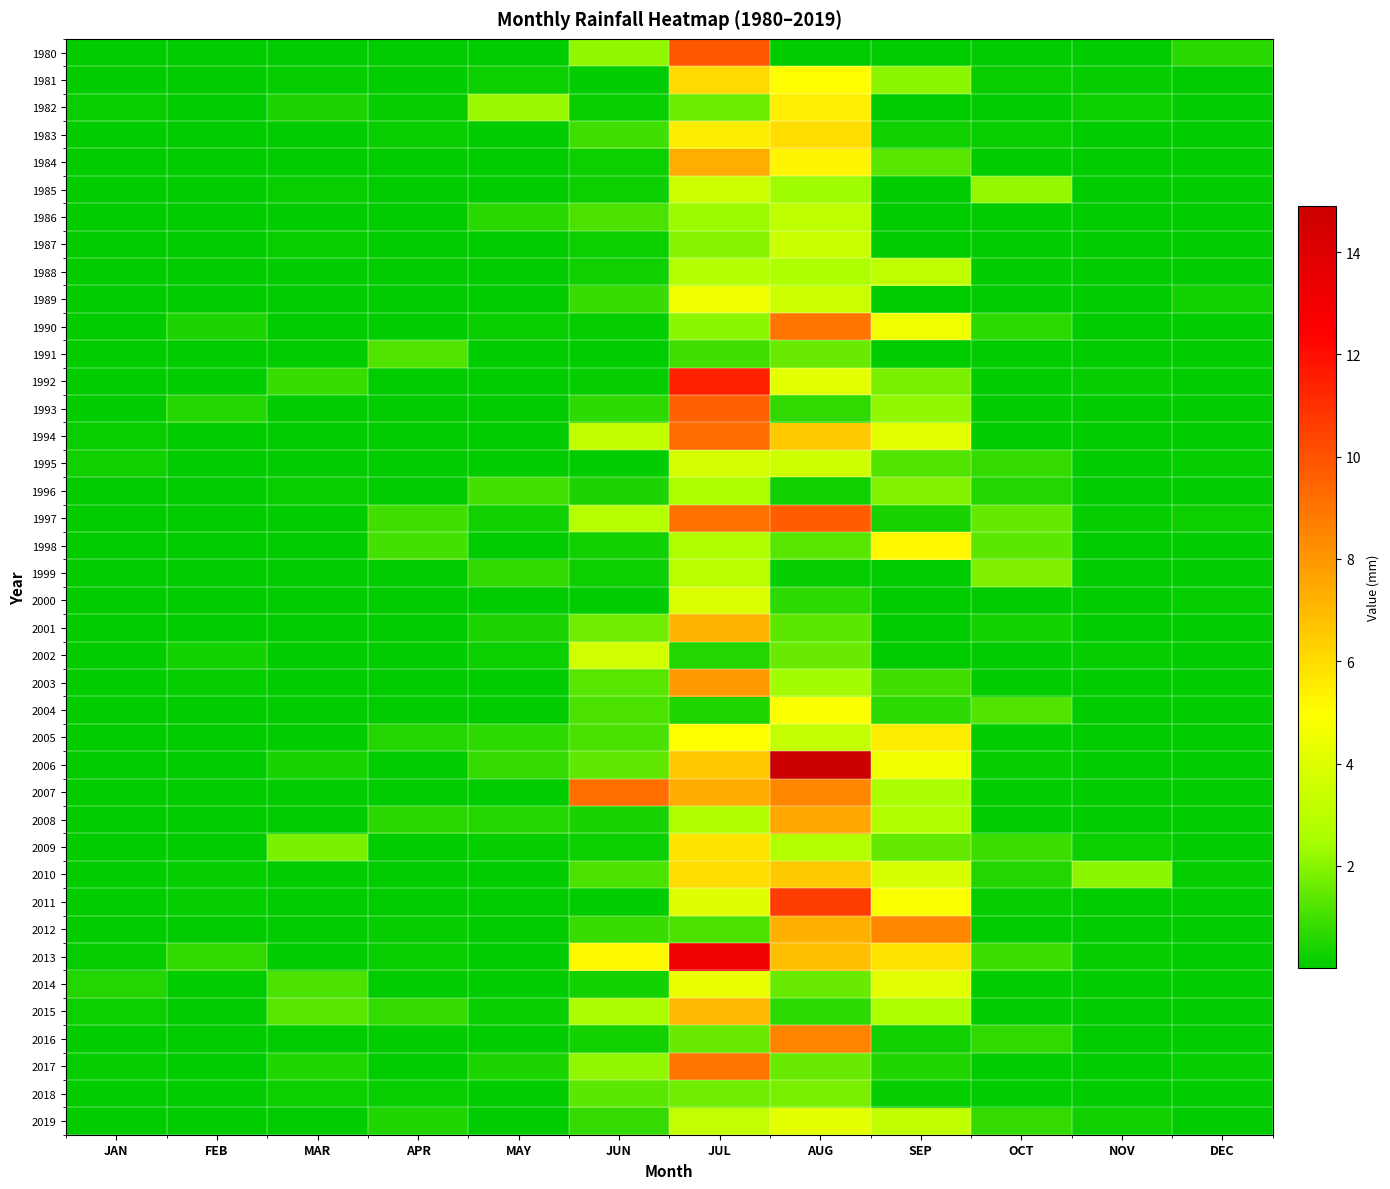

Reading left to right, extract all data points from this chart.

1980: JAN=0.0	FEB=0.0	MAR=0.0	APR=0.0	MAY=0.0	JUN=2.2	JUL=9.8	AUG=0.0	SEP=0.1	OCT=0.0	NOV=0.0	DEC=0.6
1981: JAN=0.1	FEB=0.0	MAR=0.1	APR=0.0	MAY=0.2	JUN=0.0	JUL=6.1	AUG=5.0	SEP=2.1	OCT=0.1	NOV=0.1	DEC=0.0
1982: JAN=0.1	FEB=0.1	MAR=0.4	APR=0.1	MAY=2.2	JUN=0.1	JUL=1.6	AUG=5.4	SEP=0.0	OCT=0.0	NOV=0.2	DEC=0.1
1983: JAN=0.0	FEB=0.0	MAR=0.0	APR=0.2	MAY=0.0	JUN=1.0	JUL=5.5	AUG=6.0	SEP=0.3	OCT=0.2	NOV=0.0	DEC=0.0
1984: JAN=0.0	FEB=0.0	MAR=0.0	APR=0.0	MAY=0.0	JUN=0.2	JUL=7.4	AUG=5.3	SEP=1.3	OCT=0.0	NOV=0.0	DEC=0.0
1985: JAN=0.0	FEB=0.0	MAR=0.2	APR=0.0	MAY=0.0	JUN=0.2	JUL=3.5	AUG=2.4	SEP=0.0	OCT=2.2	NOV=0.0	DEC=0.0
1986: JAN=0.0	FEB=0.0	MAR=0.0	APR=0.0	MAY=0.6	JUN=1.1	JUL=2.3	AUG=3.1	SEP=0.0	OCT=0.0	NOV=0.0	DEC=0.0
1987: JAN=0.0	FEB=0.0	MAR=0.1	APR=0.0	MAY=0.0	JUN=0.2	JUL=2.0	AUG=3.4	SEP=0.0	OCT=0.0	NOV=0.0	DEC=0.1
1988: JAN=0.0	FEB=0.0	MAR=0.0	APR=0.0	MAY=0.0	JUN=0.3	JUL=2.8	AUG=2.7	SEP=3.1	OCT=0.0	NOV=0.0	DEC=0.0
1989: JAN=0.0	FEB=0.0	MAR=0.0	APR=0.0	MAY=0.0	JUN=0.8	JUL=4.6	AUG=3.5	SEP=0.0	OCT=0.0	NOV=0.0	DEC=0.3
1990: JAN=0.0	FEB=0.4	MAR=0.0	APR=0.0	MAY=0.1	JUN=0.1	JUL=2.1	AUG=9.0	SEP=4.5	OCT=0.7	NOV=0.0	DEC=0.0
1991: JAN=0.0	FEB=0.0	MAR=0.0	APR=1.2	MAY=0.0	JUN=0.1	JUL=1.0	AUG=1.6	SEP=0.0	OCT=0.0	NOV=0.0	DEC=0.0
1992: JAN=0.0	FEB=0.0	MAR=0.8	APR=0.0	MAY=0.0	JUN=0.1	JUL=11.4	AUG=4.1	SEP=1.8	OCT=0.0	NOV=0.1	DEC=0.0
1993: JAN=0.0	FEB=0.6	MAR=0.1	APR=0.0	MAY=0.0	JUN=0.7	JUL=9.6	AUG=0.7	SEP=2.1	OCT=0.0	NOV=0.0	DEC=0.0
1994: JAN=0.1	FEB=0.0	MAR=0.0	APR=0.0	MAY=0.0	JUN=3.2	JUL=9.2	AUG=6.6	SEP=4.2	OCT=0.0	NOV=0.0	DEC=0.0
1995: JAN=0.3	FEB=0.0	MAR=0.0	APR=0.0	MAY=0.0	JUN=0.0	JUL=3.7	AUG=3.6	SEP=1.2	OCT=0.8	NOV=0.0	DEC=0.1
1996: JAN=0.0	FEB=0.0	MAR=0.2	APR=0.0	MAY=1.0	JUN=0.4	JUL=2.7	AUG=0.3	SEP=2.0	OCT=0.5	NOV=0.0	DEC=0.0
1997: JAN=0.0	FEB=0.0	MAR=0.0	APR=1.0	MAY=0.2	JUN=2.9	JUL=9.1	AUG=9.7	SEP=0.4	OCT=1.5	NOV=0.1	DEC=0.2
1998: JAN=0.0	FEB=0.0	MAR=0.0	APR=1.0	MAY=0.0	JUN=0.2	JUL=2.7	AUG=1.3	SEP=5.2	OCT=1.4	NOV=0.0	DEC=0.0
1999: JAN=0.0	FEB=0.0	MAR=0.0	APR=0.0	MAY=0.7	JUN=0.2	JUL=2.9	AUG=0.1	SEP=0.0	OCT=1.9	NOV=0.0	DEC=0.0
2000: JAN=0.0	FEB=0.0	MAR=0.0	APR=0.0	MAY=0.0	JUN=0.1	JUL=4.0	AUG=0.7	SEP=0.0	OCT=0.0	NOV=0.0	DEC=0.1
2001: JAN=0.0	FEB=0.0	MAR=0.0	APR=0.0	MAY=0.4	JUN=1.7	JUL=7.1	AUG=1.4	SEP=0.0	OCT=0.3	NOV=0.0	DEC=0.0
2002: JAN=0.0	FEB=0.3	MAR=0.0	APR=0.0	MAY=0.2	JUN=3.6	JUL=0.6	AUG=1.5	SEP=0.0	OCT=0.0	NOV=0.1	DEC=0.0
2003: JAN=0.0	FEB=0.1	MAR=0.0	APR=0.0	MAY=0.0	JUN=1.3	JUL=7.9	AUG=2.4	SEP=1.0	OCT=0.0	NOV=0.0	DEC=0.0
2004: JAN=0.1	FEB=0.0	MAR=0.0	APR=0.0	MAY=0.0	JUN=1.1	JUL=0.5	AUG=4.9	SEP=0.7	OCT=1.2	NOV=0.0	DEC=0.0
2005: JAN=0.0	FEB=0.0	MAR=0.0	APR=0.5	MAY=0.7	JUN=1.1	JUL=4.9	AUG=3.3	SEP=5.5	OCT=0.0	NOV=0.0	DEC=0.0
2006: JAN=0.0	FEB=0.0	MAR=0.4	APR=0.0	MAY=0.8	JUN=1.4	JUL=6.6	AUG=14.9	SEP=4.5	OCT=0.1	NOV=0.0	DEC=0.0
2007: JAN=0.0	FEB=0.0	MAR=0.0	APR=0.0	MAY=0.0	JUN=9.2	JUL=7.4	AUG=8.5	SEP=2.5	OCT=0.0	NOV=0.0	DEC=0.0
2008: JAN=0.0	FEB=0.0	MAR=0.1	APR=0.6	MAY=0.6	JUN=0.4	JUL=2.7	AUG=7.5	SEP=2.8	OCT=0.0	NOV=0.0	DEC=0.0
2009: JAN=0.0	FEB=0.0	MAR=1.8	APR=0.0	MAY=0.1	JUN=0.2	JUL=5.8	AUG=2.8	SEP=1.5	OCT=0.9	NOV=0.2	DEC=0.0
2010: JAN=0.0	FEB=0.1	MAR=0.0	APR=0.0	MAY=0.0	JUN=1.1	JUL=6.0	AUG=6.6	SEP=3.8	OCT=0.5	NOV=2.1	DEC=0.1
2011: JAN=0.0	FEB=0.1	MAR=0.0	APR=0.0	MAY=0.0	JUN=0.0	JUL=4.1	AUG=10.6	SEP=4.9	OCT=0.1	NOV=0.0	DEC=0.0
2012: JAN=0.0	FEB=0.0	MAR=0.0	APR=0.1	MAY=0.0	JUN=0.9	JUL=1.1	AUG=7.3	SEP=8.5	OCT=0.0	NOV=0.0	DEC=0.0
2013: JAN=0.1	FEB=0.7	MAR=0.0	APR=0.1	MAY=0.0	JUN=5.2	JUL=13.0	AUG=6.9	SEP=5.8	OCT=0.9	NOV=0.1	DEC=0.0
2014: JAN=0.6	FEB=0.0	MAR=1.1	APR=0.1	MAY=0.0	JUN=0.3	JUL=4.4	AUG=1.5	SEP=4.1	OCT=0.0	NOV=0.0	DEC=0.0
2015: JAN=0.2	FEB=0.0	MAR=1.3	APR=0.8	MAY=0.2	JUN=2.6	JUL=7.0	AUG=0.7	SEP=2.6	OCT=0.0	NOV=0.0	DEC=0.0
2016: JAN=0.0	FEB=0.0	MAR=0.0	APR=0.0	MAY=0.0	JUN=0.3	JUL=1.5	AUG=8.5	SEP=0.3	OCT=0.7	NOV=0.0	DEC=0.0
2017: JAN=0.1	FEB=0.0	MAR=0.5	APR=0.0	MAY=0.4	JUN=2.1	JUL=9.0	AUG=1.5	SEP=0.5	OCT=0.0	NOV=0.0	DEC=0.1
2018: JAN=0.0	FEB=0.0	MAR=0.2	APR=0.1	MAY=0.1	JUN=1.4	JUL=1.7	AUG=1.8	SEP=0.1	OCT=0.0	NOV=0.0	DEC=0.0
2019: JAN=0.0	FEB=0.0	MAR=0.0	APR=0.5	MAY=0.0	JUN=0.8	JUL=3.3	AUG=4.2	SEP=3.2	OCT=0.8	NOV=0.3	DEC=0.0